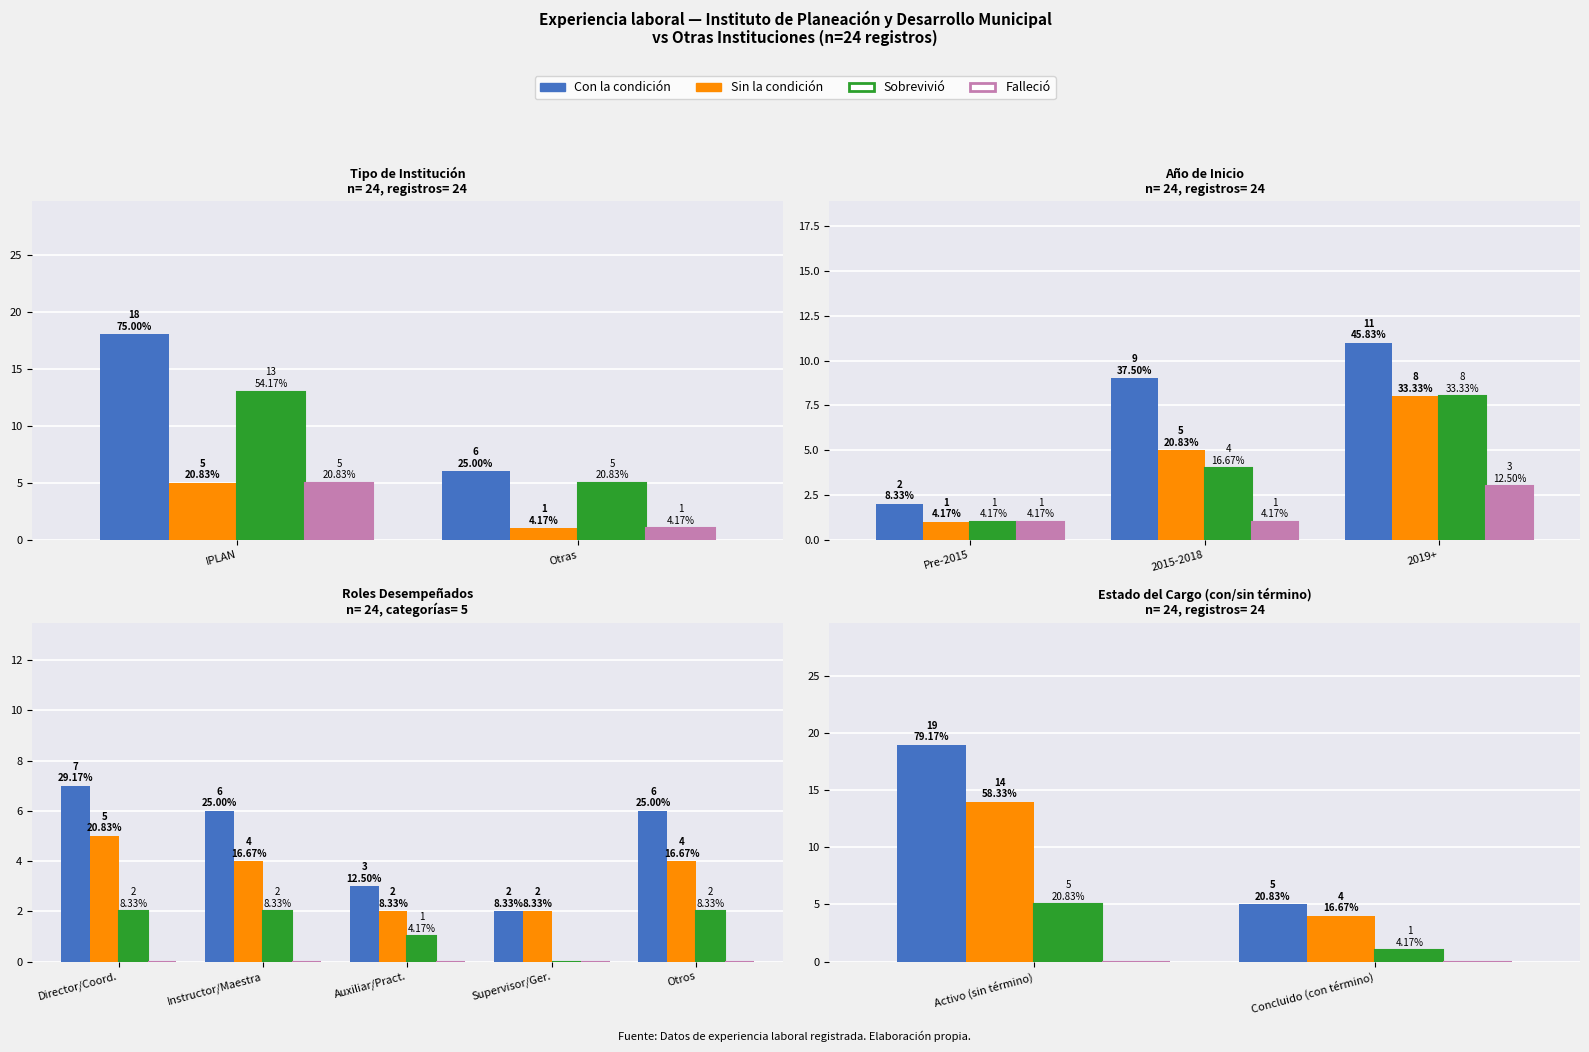

What is the label of the 1st bar from the right?

Concluido (con término)